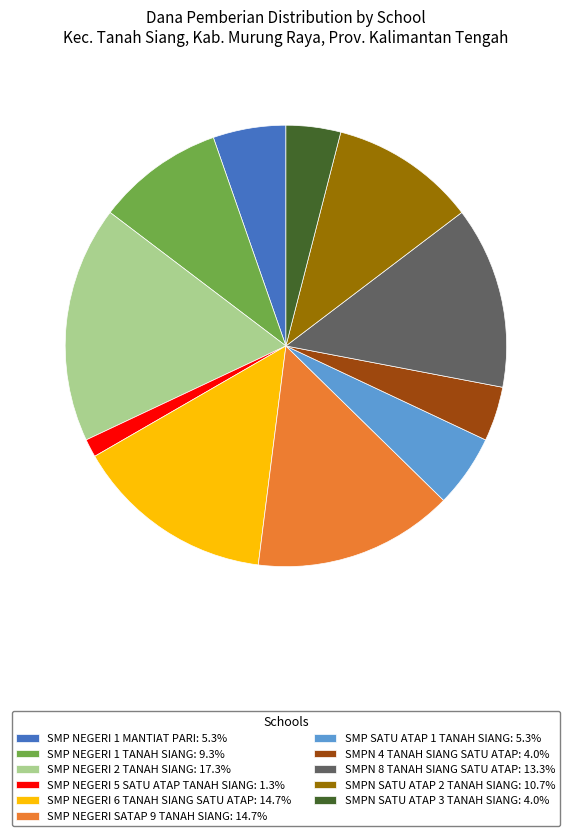

What is the ratio of the value at SMP NEGERI SATAP 9 TANAH SIANG: 14.7% to the value at SMPN 4 TANAH SIANG SATU ATAP: 4.0%?

3.7